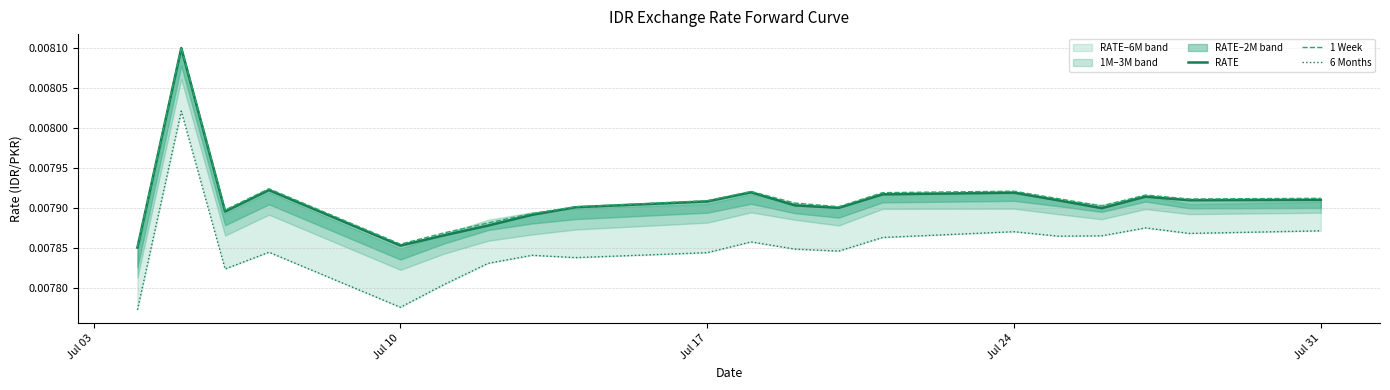

Is the value of 6 Months at Jul 24 greater than the value of RATE at 5?

No